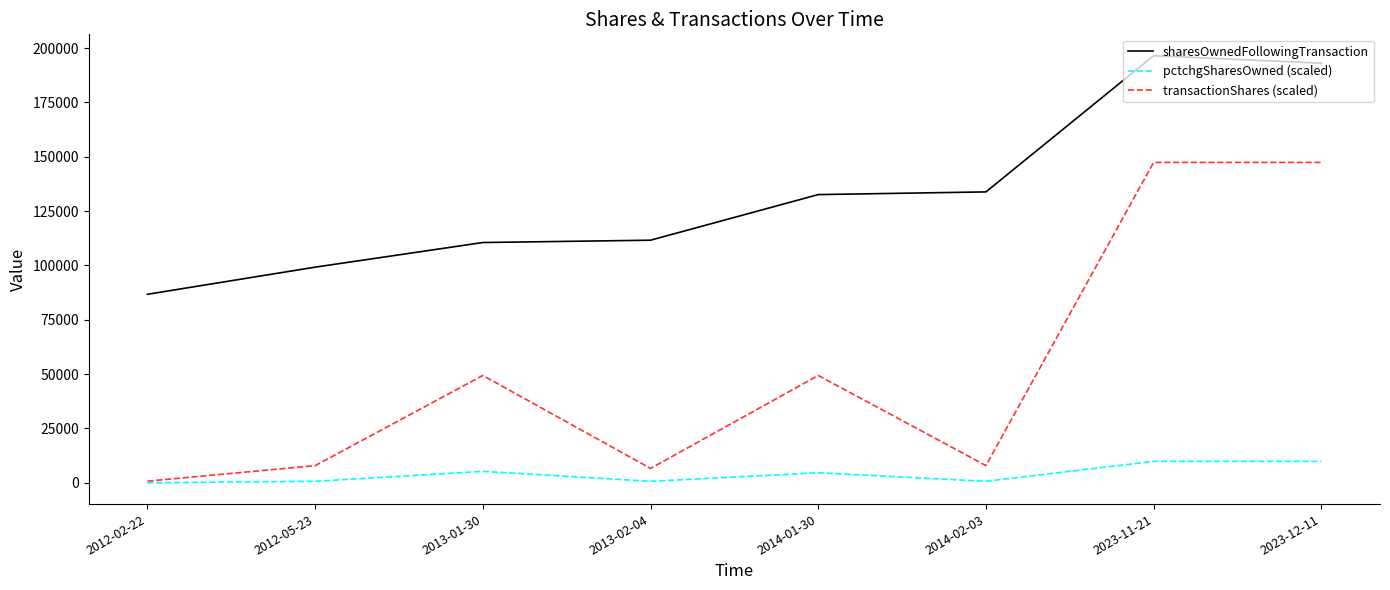

Is the value of pctchgSharesOwned (scaled) at 2014-02-03 greater than the value of transactionShares (scaled) at 2014-02-03?

No